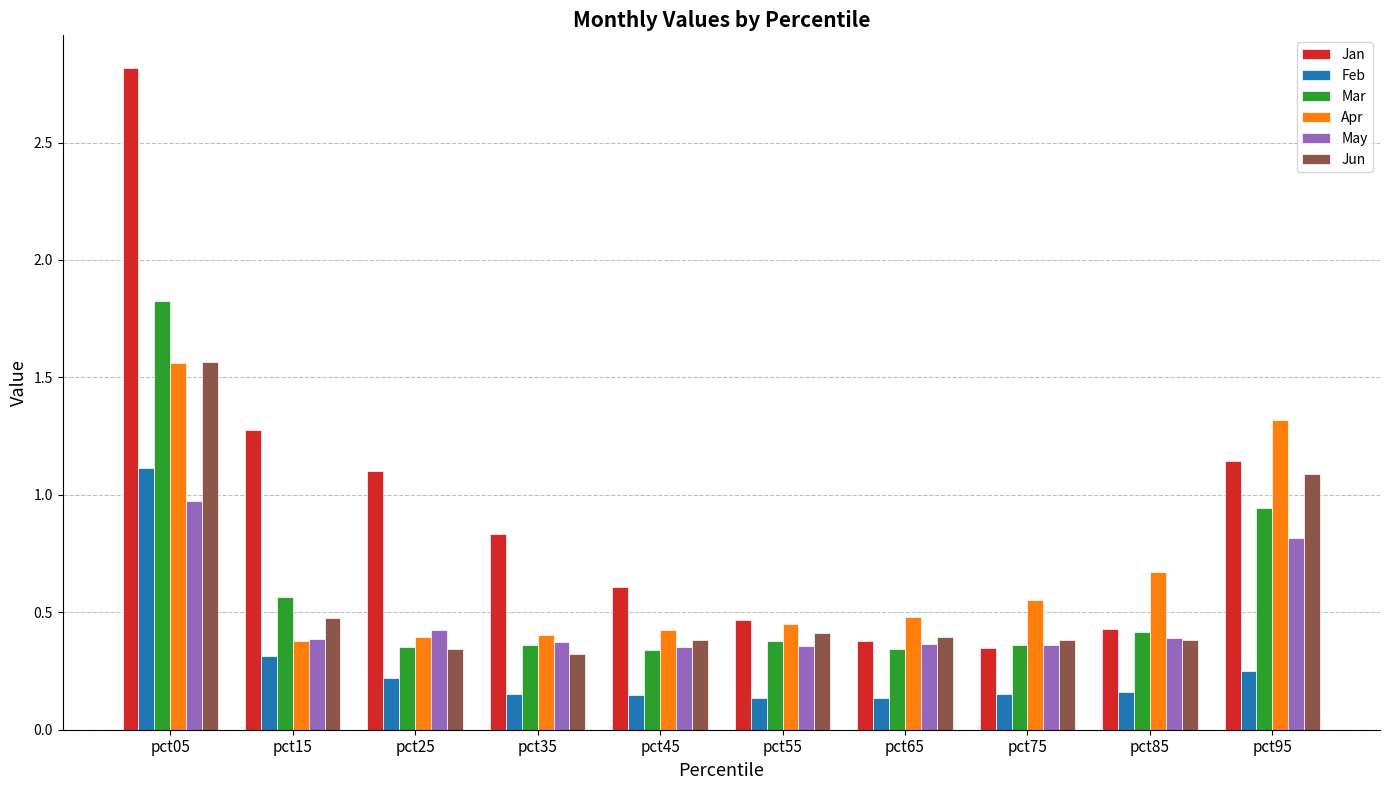

At which category is the sum across all series the highest?

pct05